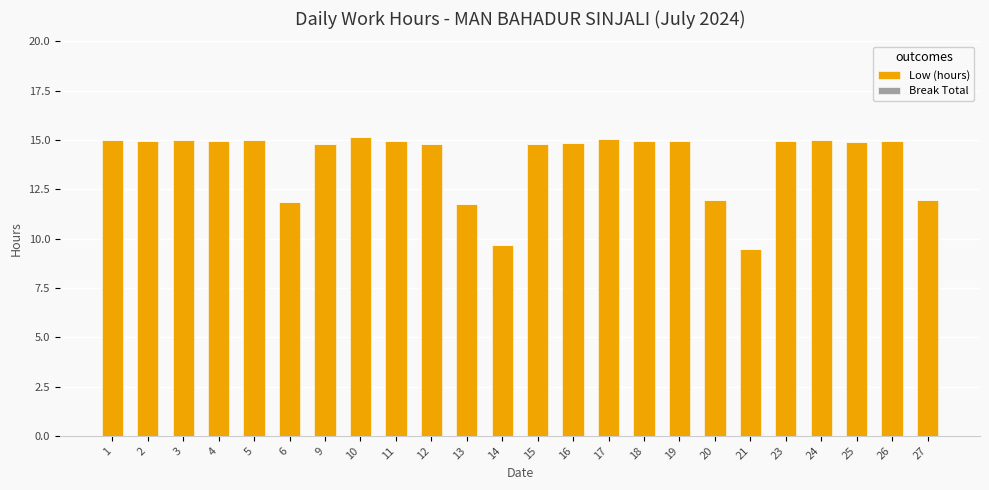

What is the sum of the values at 25 and 3?

29.9